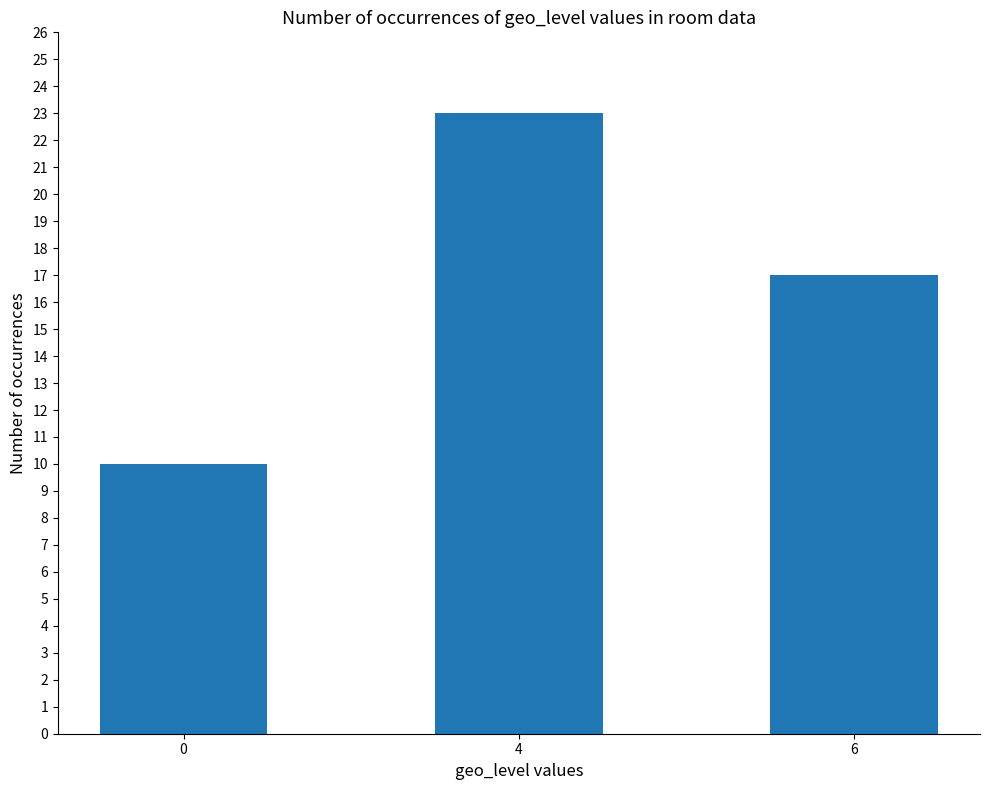

Rank the categories by value from lowest to highest.

0, 6, 4